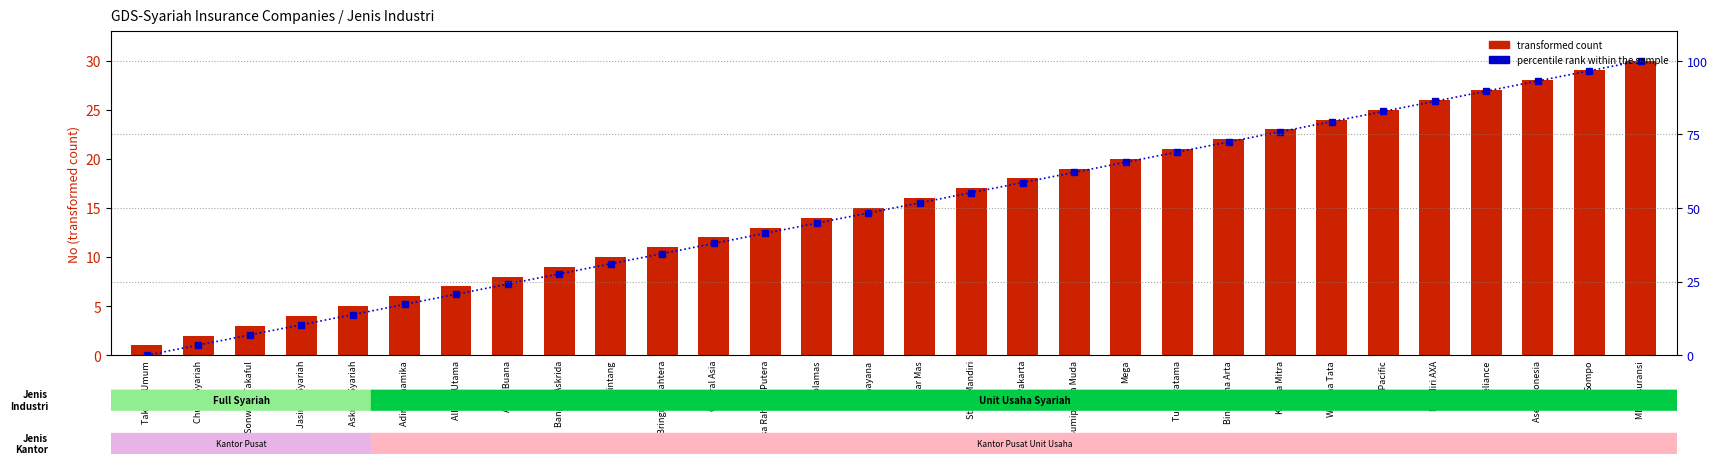

What is the difference between the second highest and minimum values in the transformed count series?

28.0